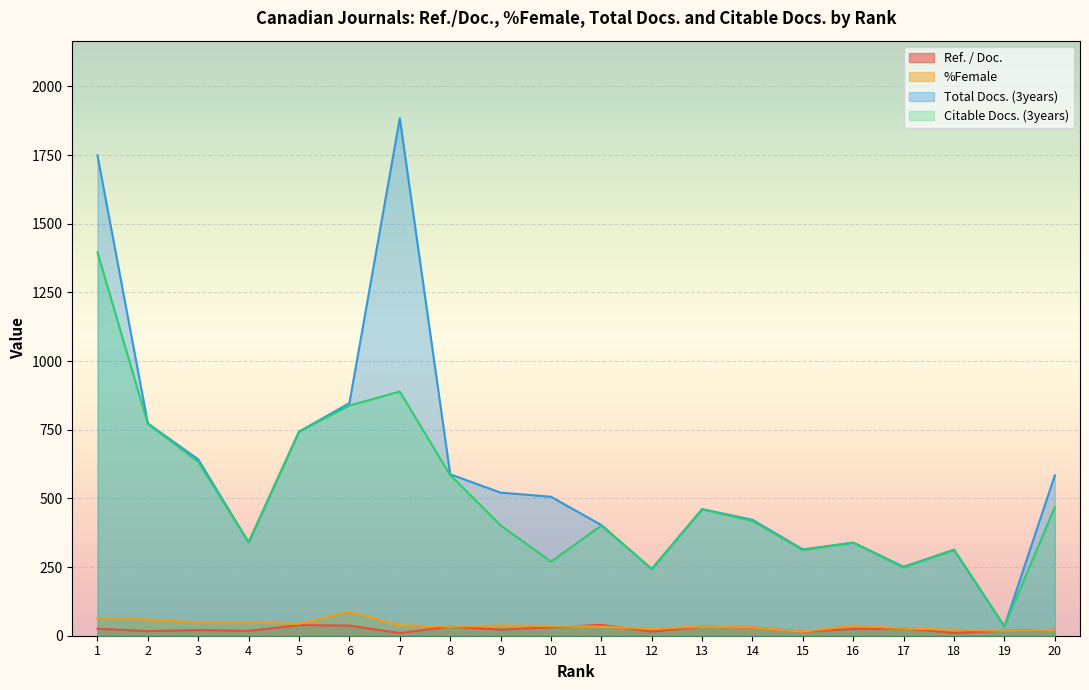

List the labels in order of Citable Docs. (3years) value, smallest first.

19, 12, 17, 10, 15, 18, 16, 4, 11, 9, 14, 13, 20, 8, 3, 5, 2, 6, 7, 1